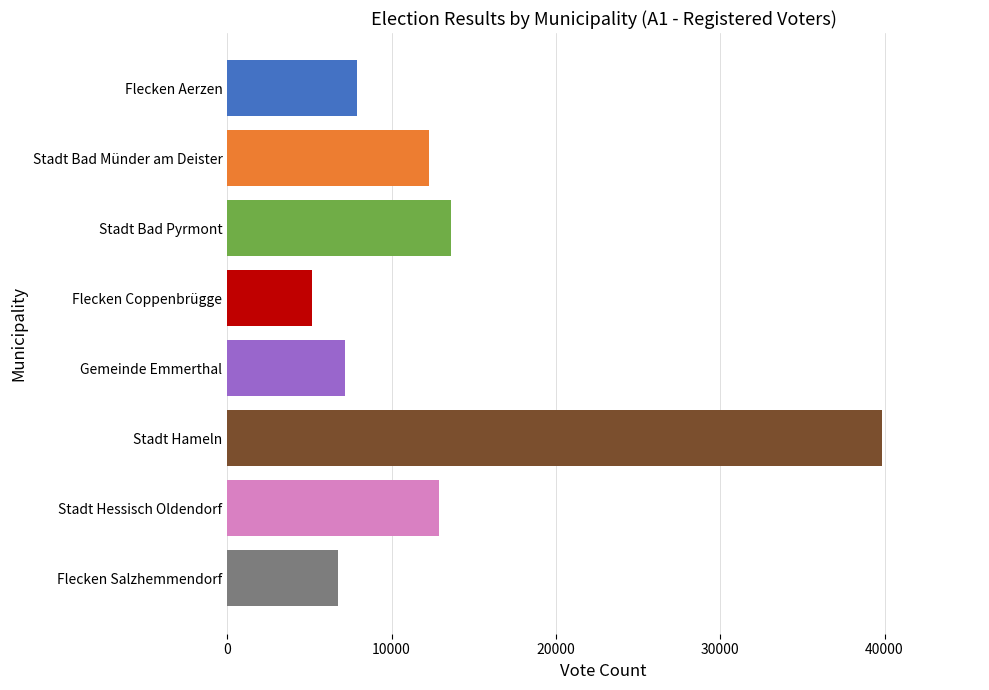

What is the label of the 5th bar from the top?

Gemeinde Emmerthal